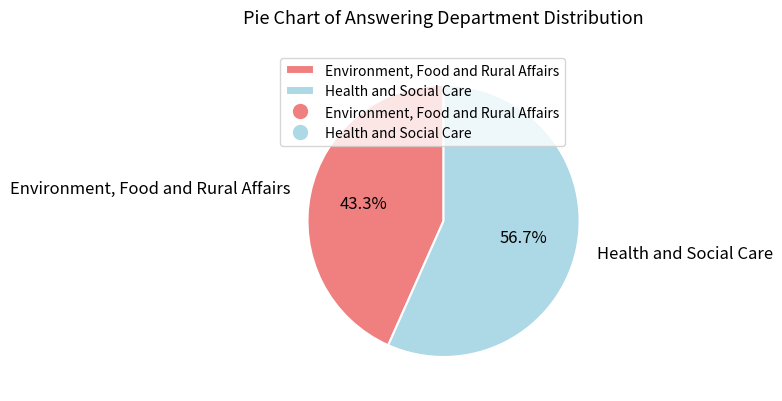

Is it true that Environment, Food and Rural Affairs is 50% of the pie?

False